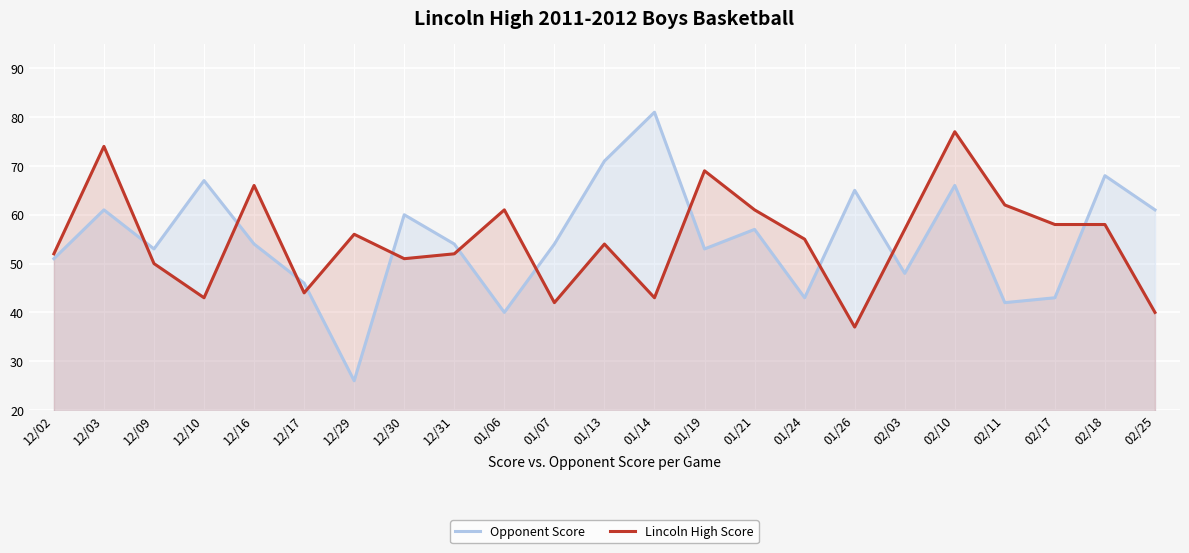

What is the spread (max minus min) of values at 01/21?

4